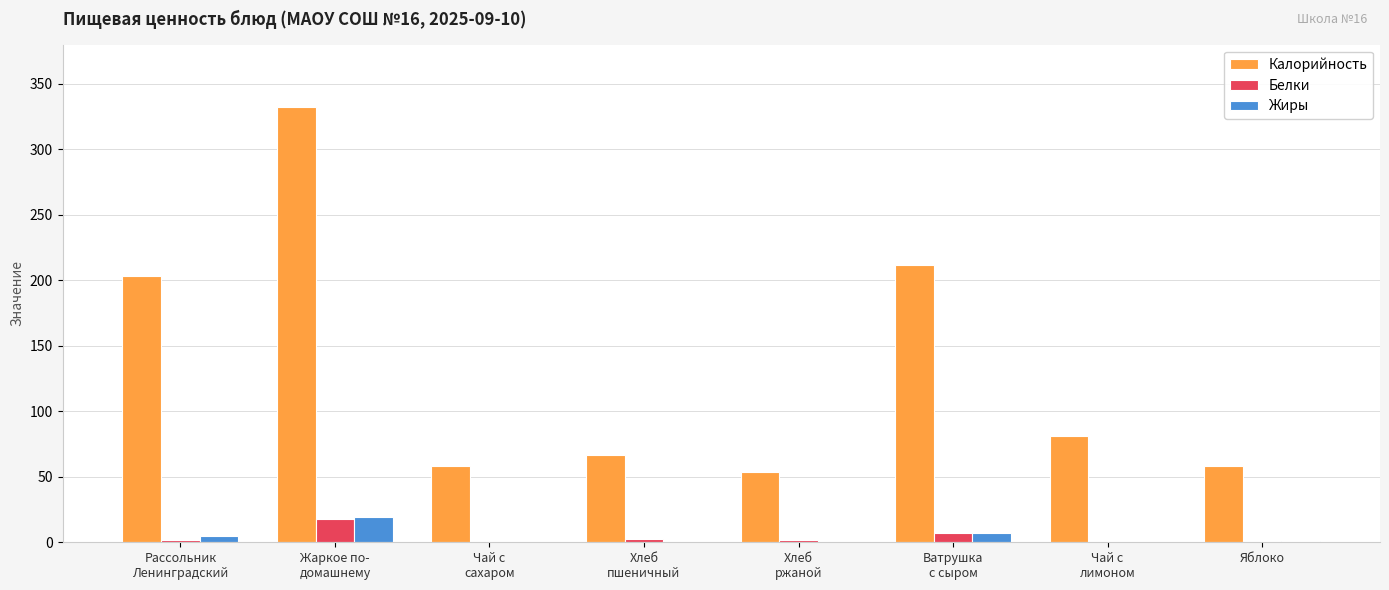

Which series has the largest total across all categories?

Калорийность